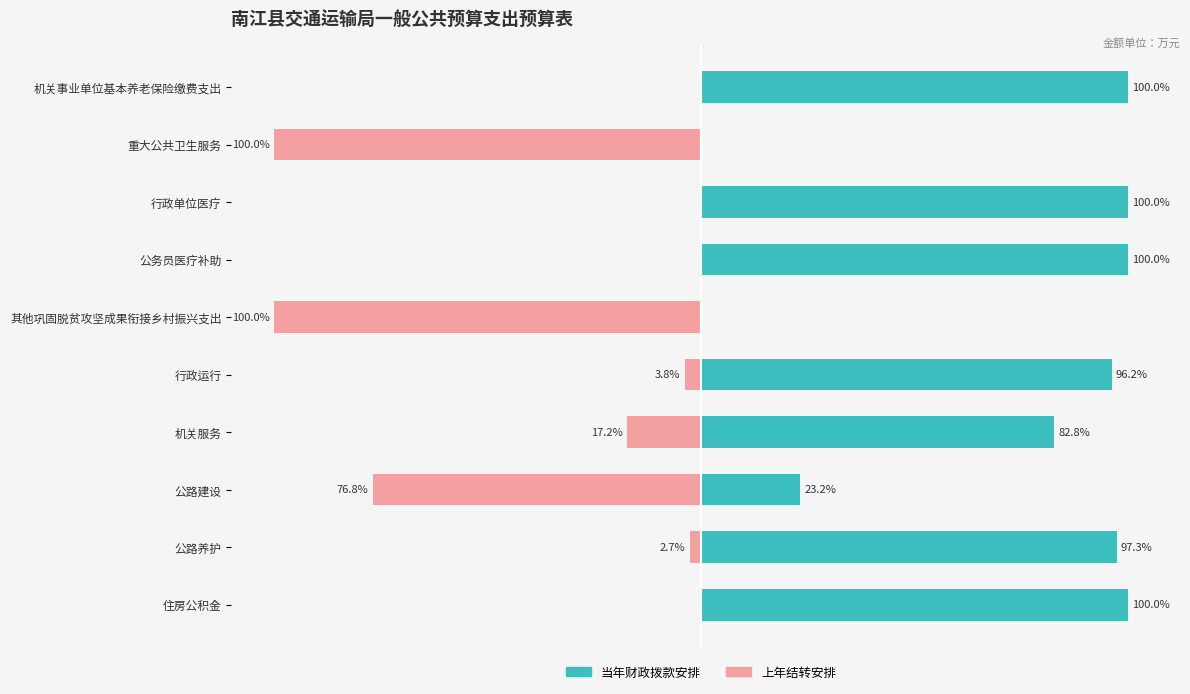

Reading left to right, what are all the values shown in this chart?

当年财政拨款安排: 100.0	0.0	100.0	100.0	0.0	96.2	82.8	23.2	97.3	100.0
上年结转安排: 0.0	-100.0	0.0	0.0	-100.0	-3.8	-17.2	-76.8	-2.7	0.0